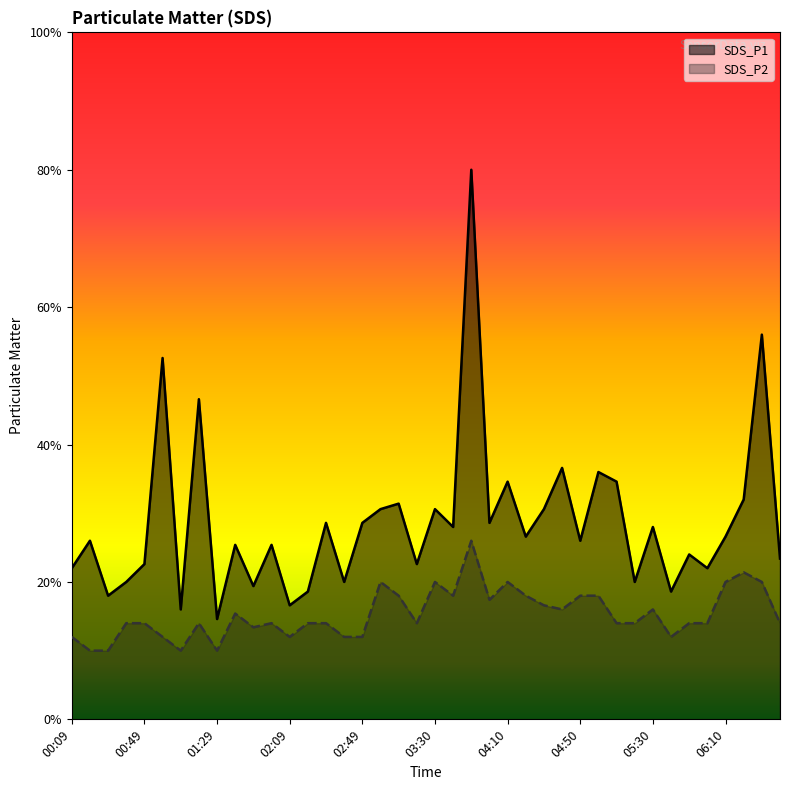

What position from the right is 01:39?

31